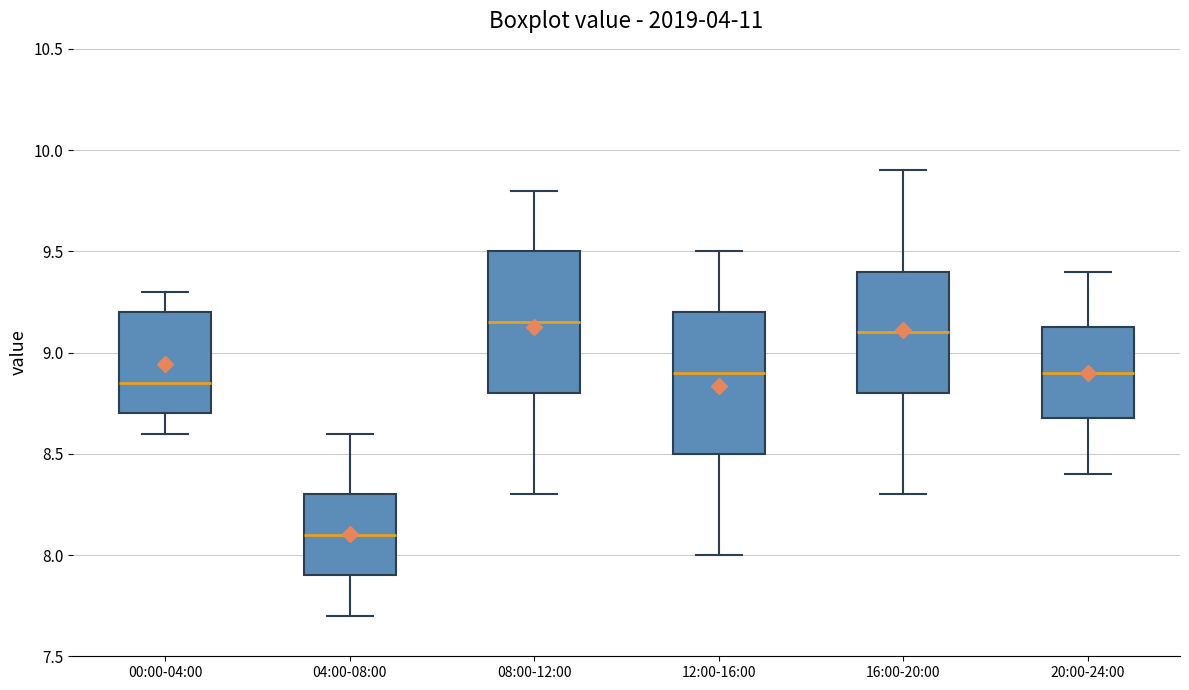

Reading left to right, transcribe this box plot: for each box, give where its median line is, the range the box spans, and where its two whiskers end, as read against the y-axis. The values are not printed on the chart, so give them approximately, as read against the axis.

00:00-04:00: median 8.85, box 8.70 to 9.20, whiskers 8.60 to 9.30
04:00-08:00: median 8.10, box 7.90 to 8.30, whiskers 7.70 to 8.60
08:00-12:00: median 9.15, box 8.80 to 9.50, whiskers 8.30 to 9.80
12:00-16:00: median 8.90, box 8.50 to 9.20, whiskers 8.00 to 9.50
16:00-20:00: median 9.10, box 8.80 to 9.40, whiskers 8.30 to 9.90
20:00-24:00: median 8.90, box 8.70 to 9.15, whiskers 8.40 to 9.40